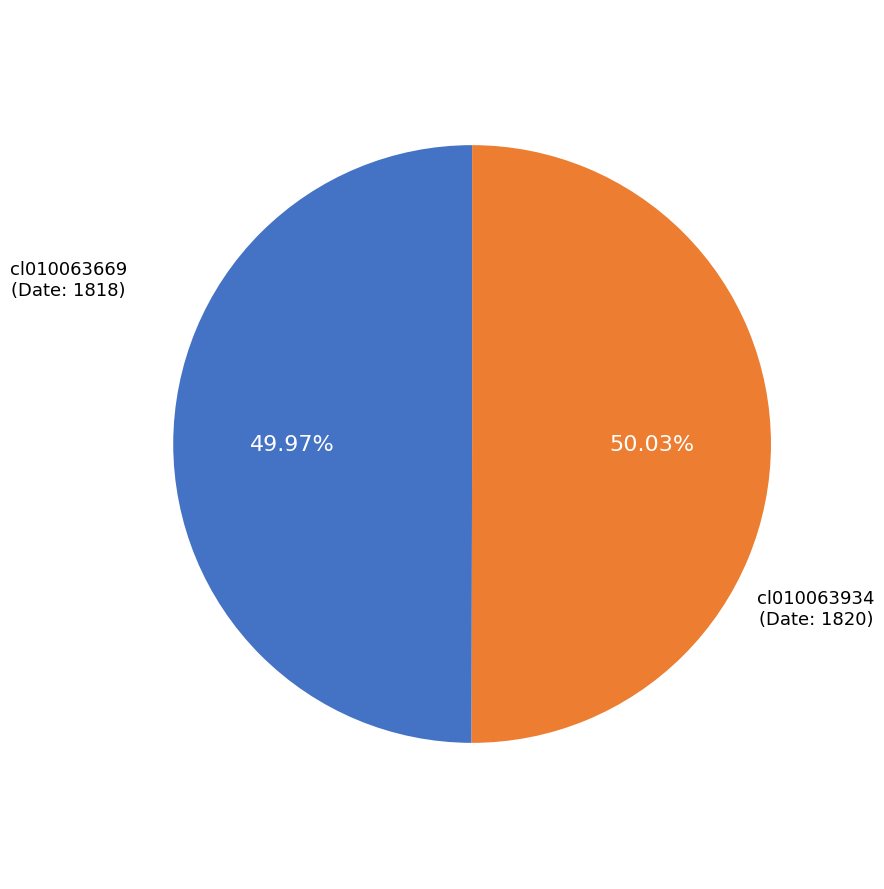

Is there any slice that represents more than half of the pie?

Yes